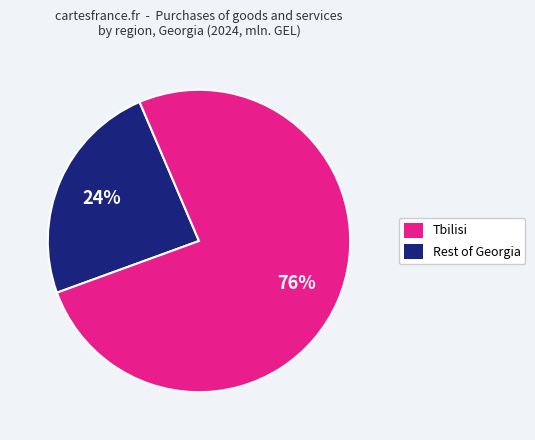

To the nearest percent, what is the average slice percentage?

50%